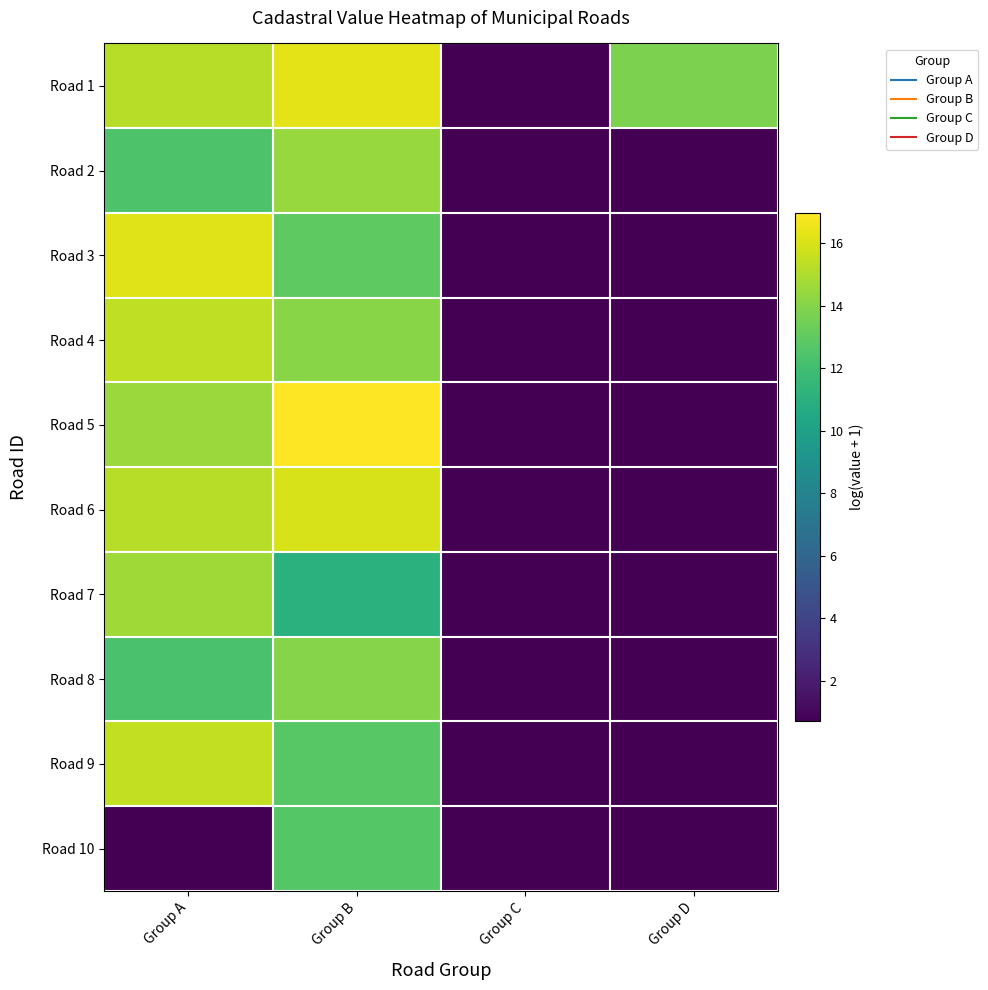

Reading left to right, transcribe all the data shown in this chart.

Road 1: Group A=15.2	Group B=16.3	Group C=0.7	Group D=13.7
Road 2: Group A=12.4	Group B=14.4	Group C=0.7	Group D=0.7
Road 3: Group A=16.2	Group B=12.9	Group C=0.7	Group D=0.7
Road 4: Group A=15.4	Group B=14.1	Group C=0.7	Group D=0.7
Road 5: Group A=14.5	Group B=17.0	Group C=0.7	Group D=0.7
Road 6: Group A=15.2	Group B=16.0	Group C=0.7	Group D=0.7
Road 7: Group A=14.7	Group B=11.1	Group C=0.7	Group D=0.7
Road 8: Group A=12.3	Group B=14.0	Group C=0.7	Group D=0.7
Road 9: Group A=15.5	Group B=12.7	Group C=0.7	Group D=0.7
Road 10: Group A=0.7	Group B=12.7	Group C=0.7	Group D=0.7